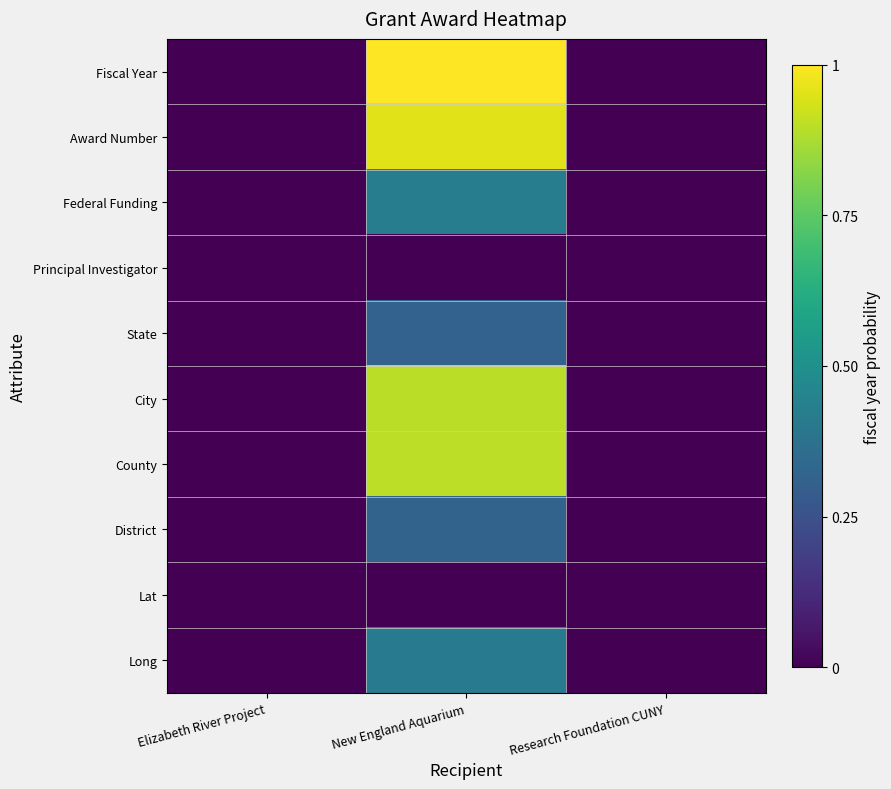

Reading left to right, extract all data points from this chart.

Fiscal Year: Elizabeth River Project=0.0	New England Aquarium=1.0	Research Foundation CUNY=0.0
Award Number: Elizabeth River Project=0.0	New England Aquarium=1.0	Research Foundation CUNY=0.0
Federal Funding: Elizabeth River Project=0.0	New England Aquarium=0.4	Research Foundation CUNY=0.0
Principal Investigator: Elizabeth River Project=0.0	New England Aquarium=0.0	Research Foundation CUNY=0.0
State: Elizabeth River Project=0.0	New England Aquarium=0.3	Research Foundation CUNY=0.0
City: Elizabeth River Project=0.0	New England Aquarium=0.9	Research Foundation CUNY=0.0
County: Elizabeth River Project=0.0	New England Aquarium=0.9	Research Foundation CUNY=0.0
District: Elizabeth River Project=0.0	New England Aquarium=0.3	Research Foundation CUNY=0.0
Lat: Elizabeth River Project=0.0	New England Aquarium=0.0	Research Foundation CUNY=0.0
Long: Elizabeth River Project=0.0	New England Aquarium=0.4	Research Foundation CUNY=0.0